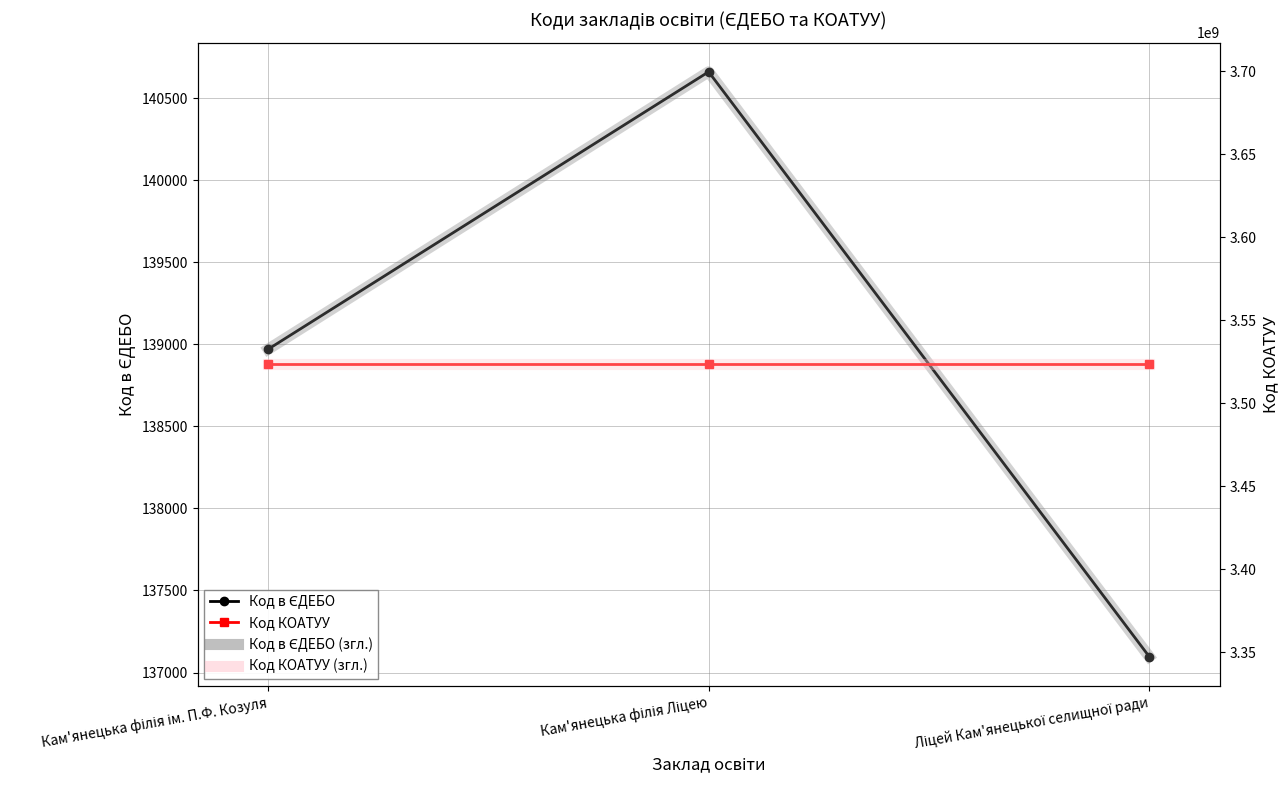

Is the value of Код КОАТУУ (згл.) at Кам'янецька філія Ліцею greater than the value of Код в ЄДЕБО (згл.) at Ліцей Кам'янецької селищної ради?

Yes